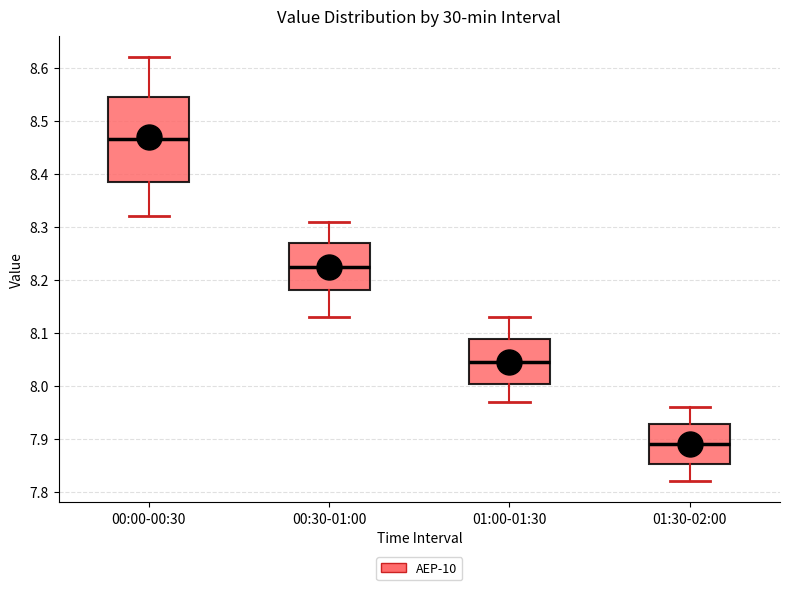

Where is the lower edge of the box for 00:00-00:30 on the y-axis? The values are not printed on the chart, so give them approximately, as read against the axis.

8.39